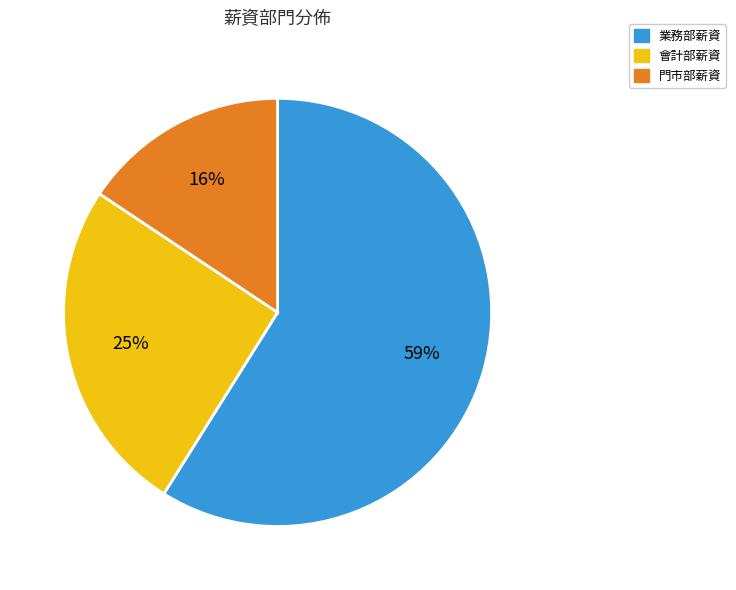

To the nearest percent, what portion does 業務部薪資 represent?

59%